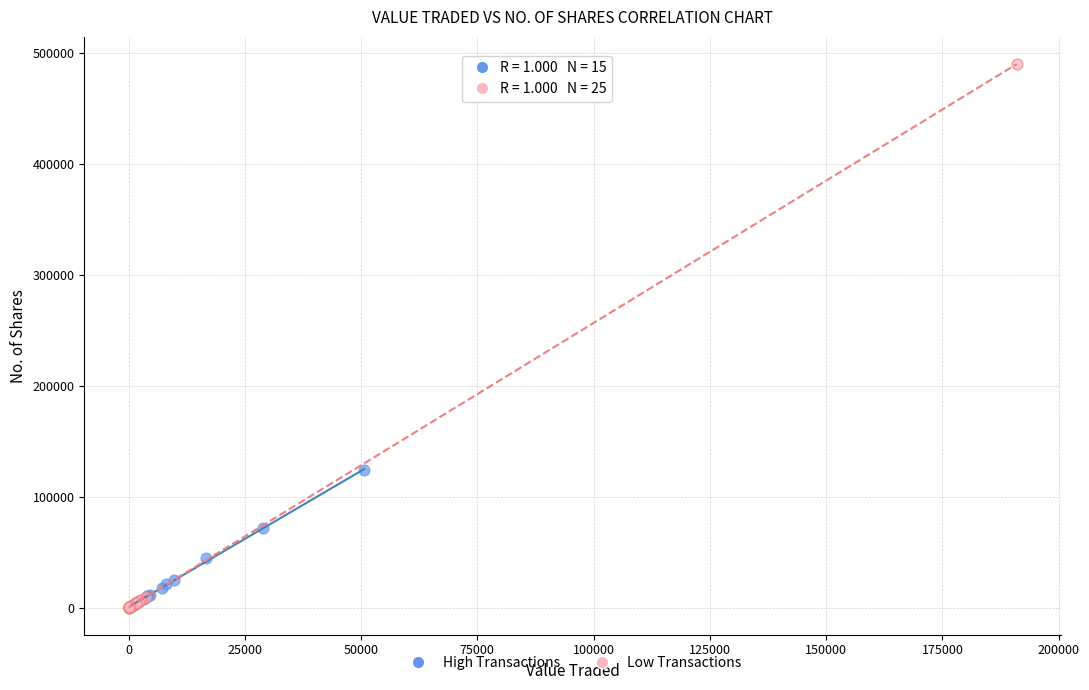

Which series has the largest Y range (max minus min)?

Low Transactions